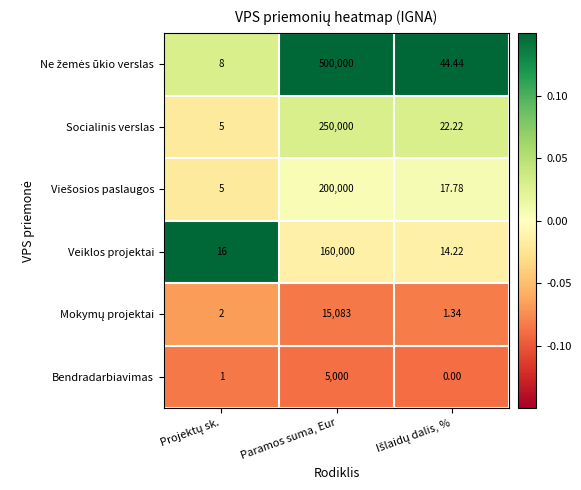

At how many categories does at least one series exceed 0?

3